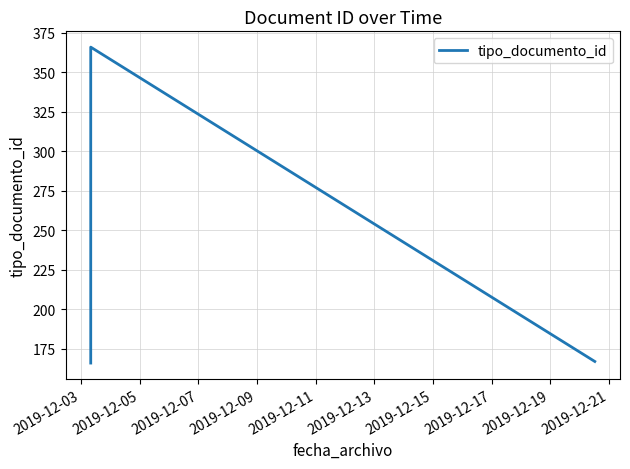

Count the number of data series in this chart.

1